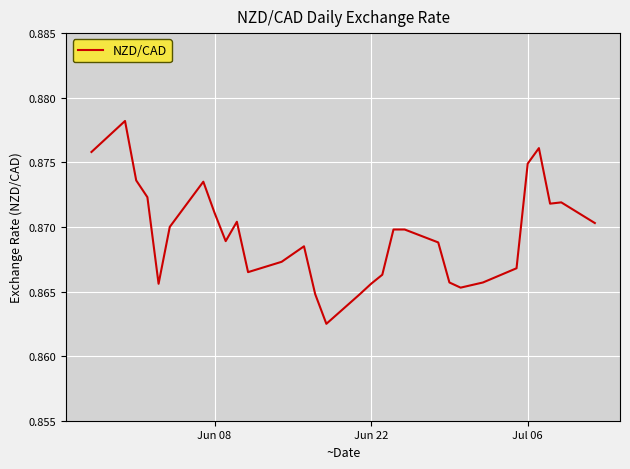

Does the chart have visible grid lines?

Yes